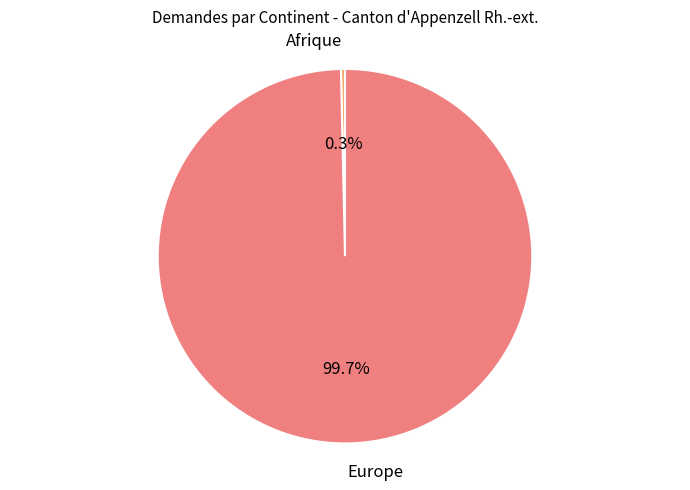

To the nearest percent, what is the average slice percentage?

50%